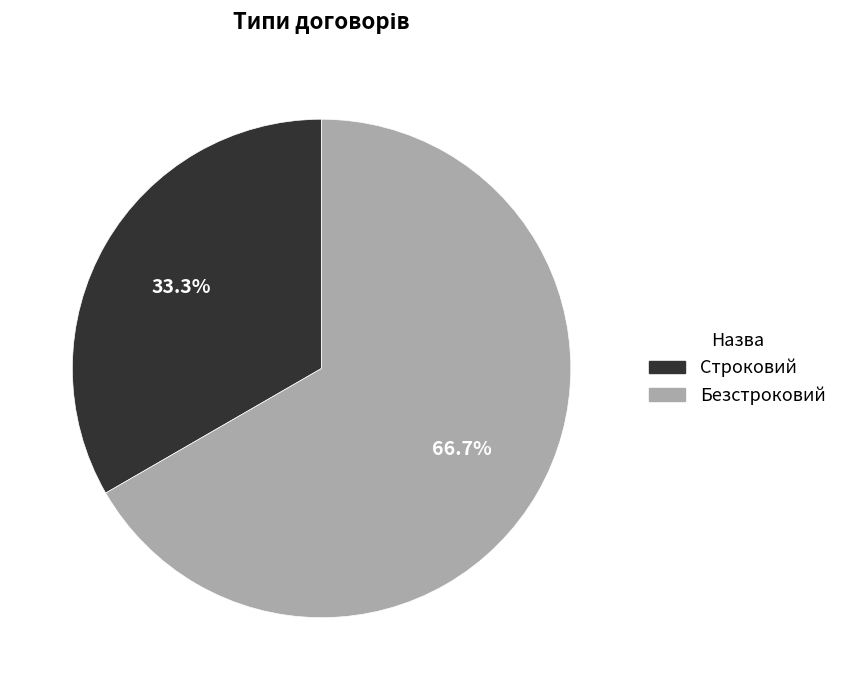

Which slice is the smallest?

Строковий